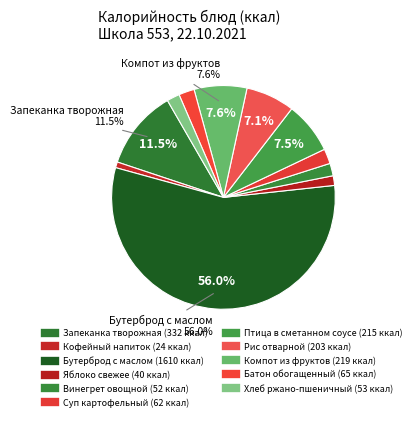

Is there any slice that represents more than half of the pie?

Yes